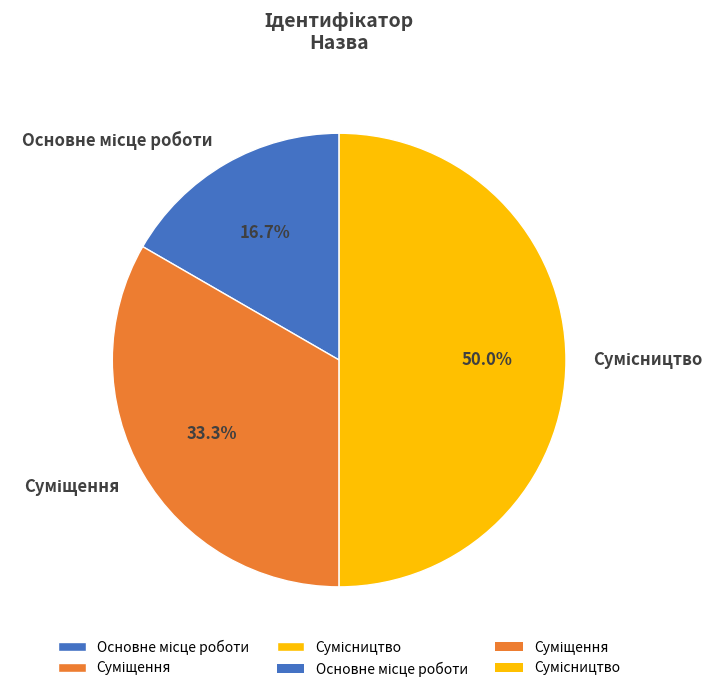

Do Сумісництво and Основне місце роботи together represent more than half of the pie?

Yes